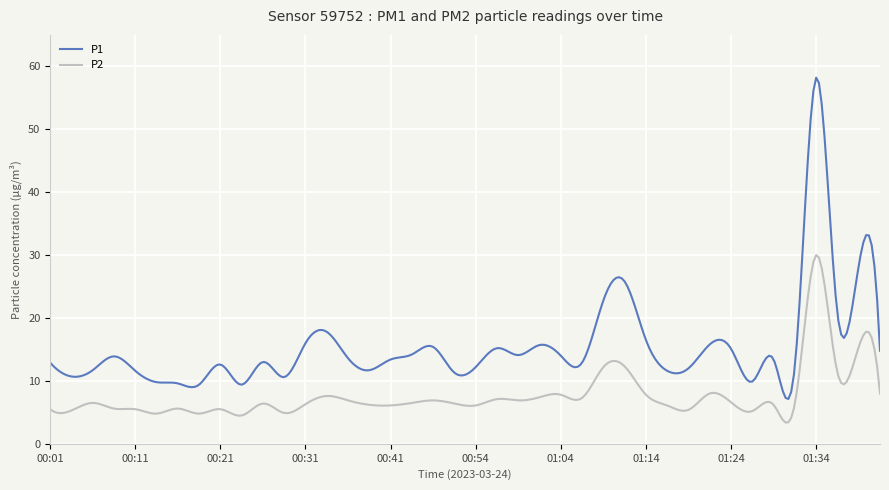

What is the difference between the maximum and minimum values in the P1 series?

51.1